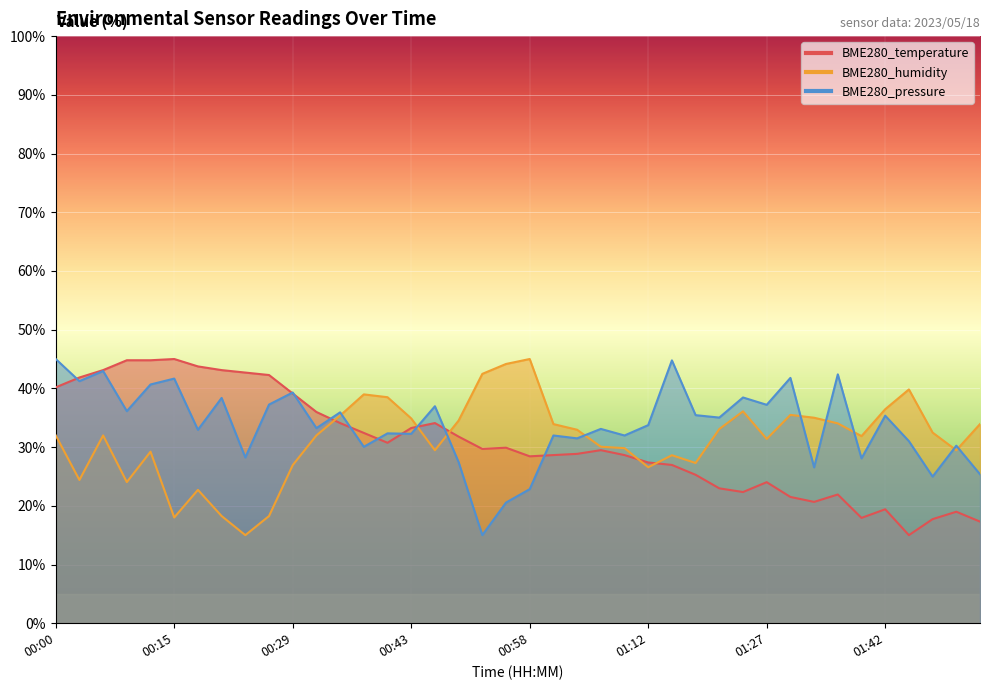

What is the spread (max minus min) of values at 01:18?

10.2